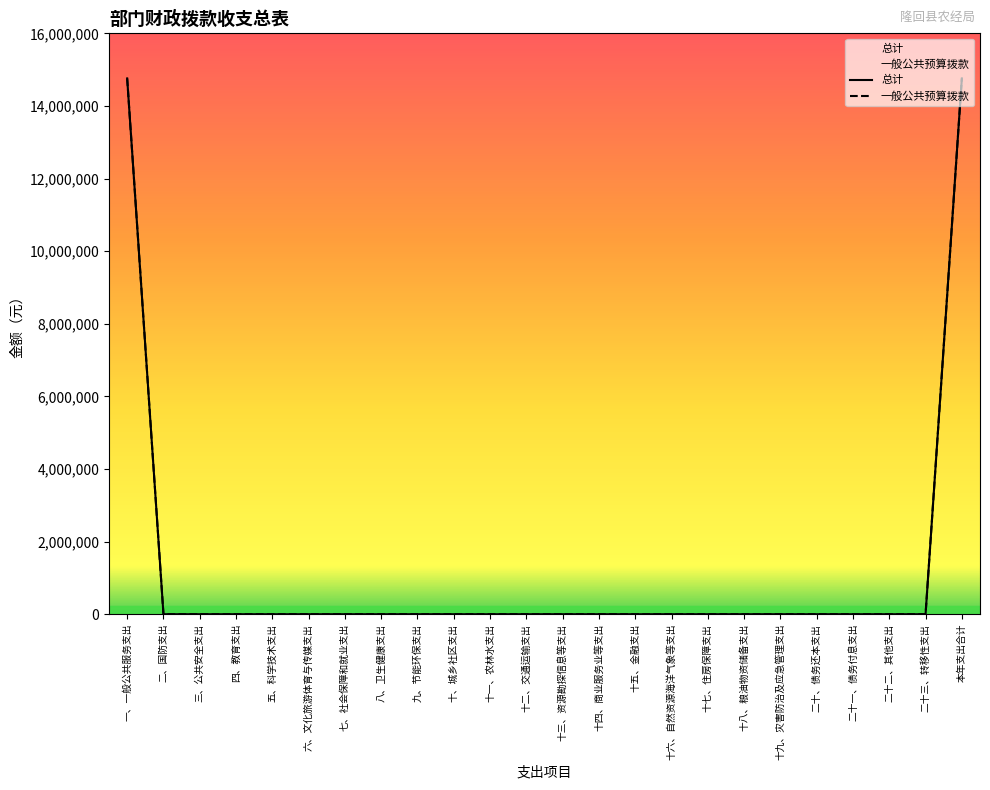

What is the average value of the 总计 series?

1229867